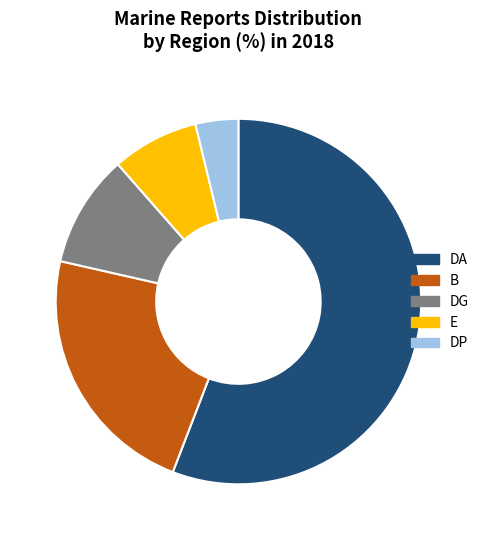

Is it true that DP is 4% of the pie?

True